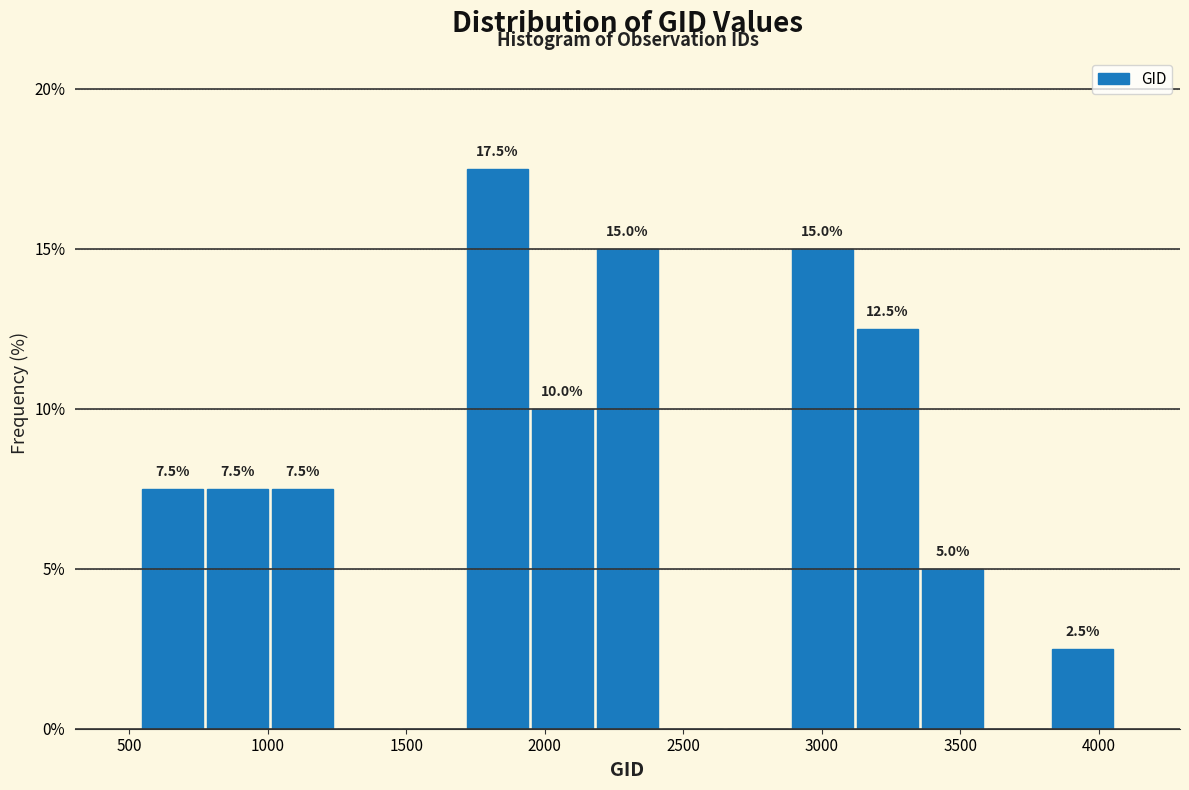

Which range on the x-axis has the tallest bar?

1700 to 1950